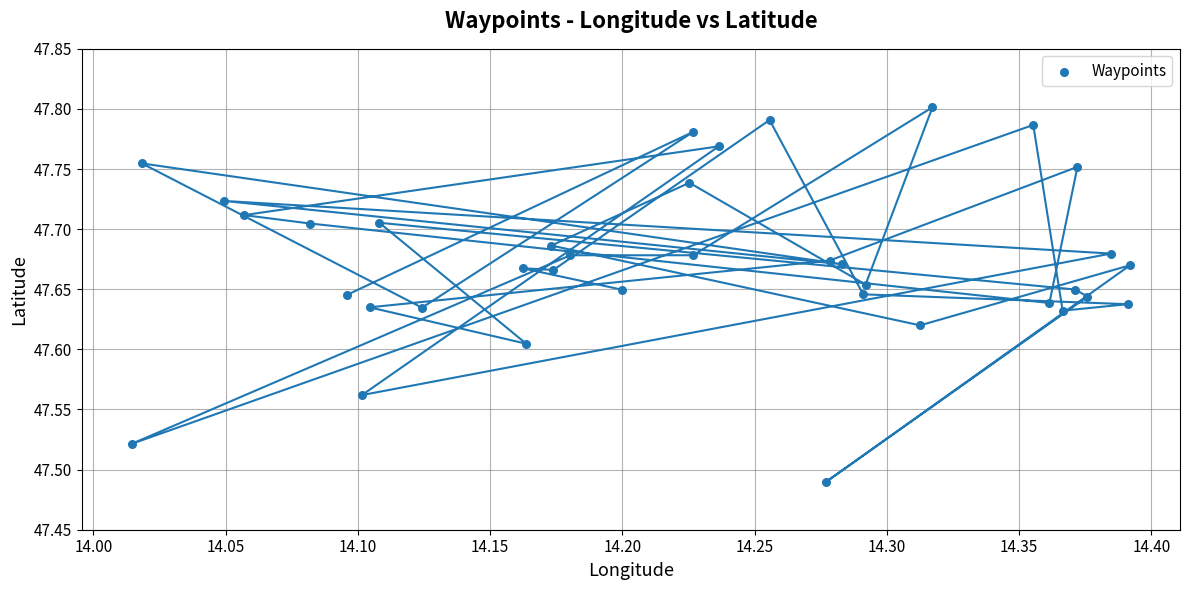

What is the range of Y values (max minus min)?

0.3